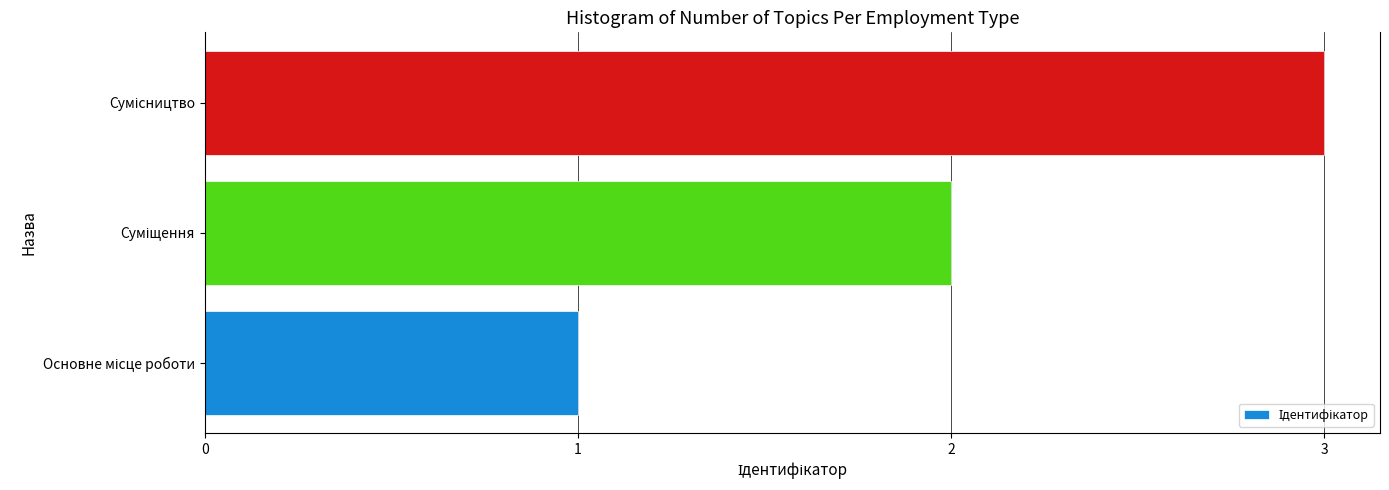

What is the sum of all values?

6